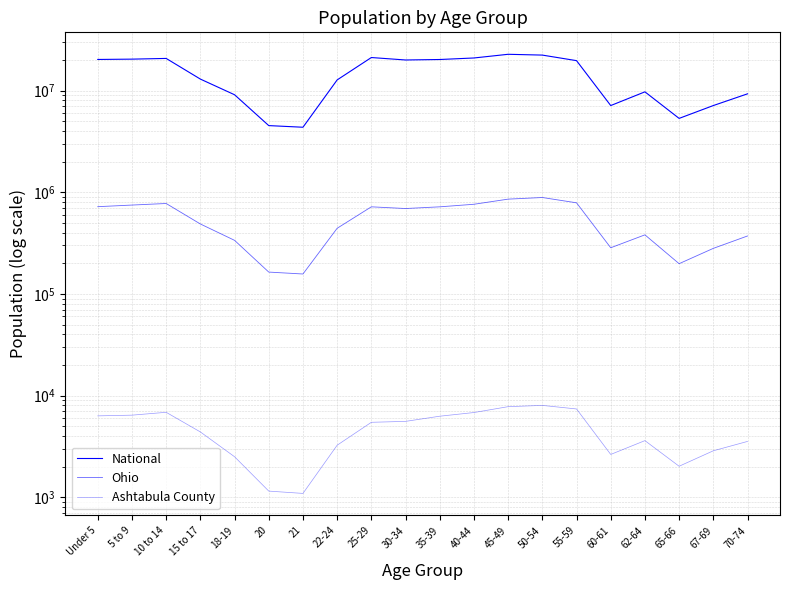

How many categories are shown in the chart?

20